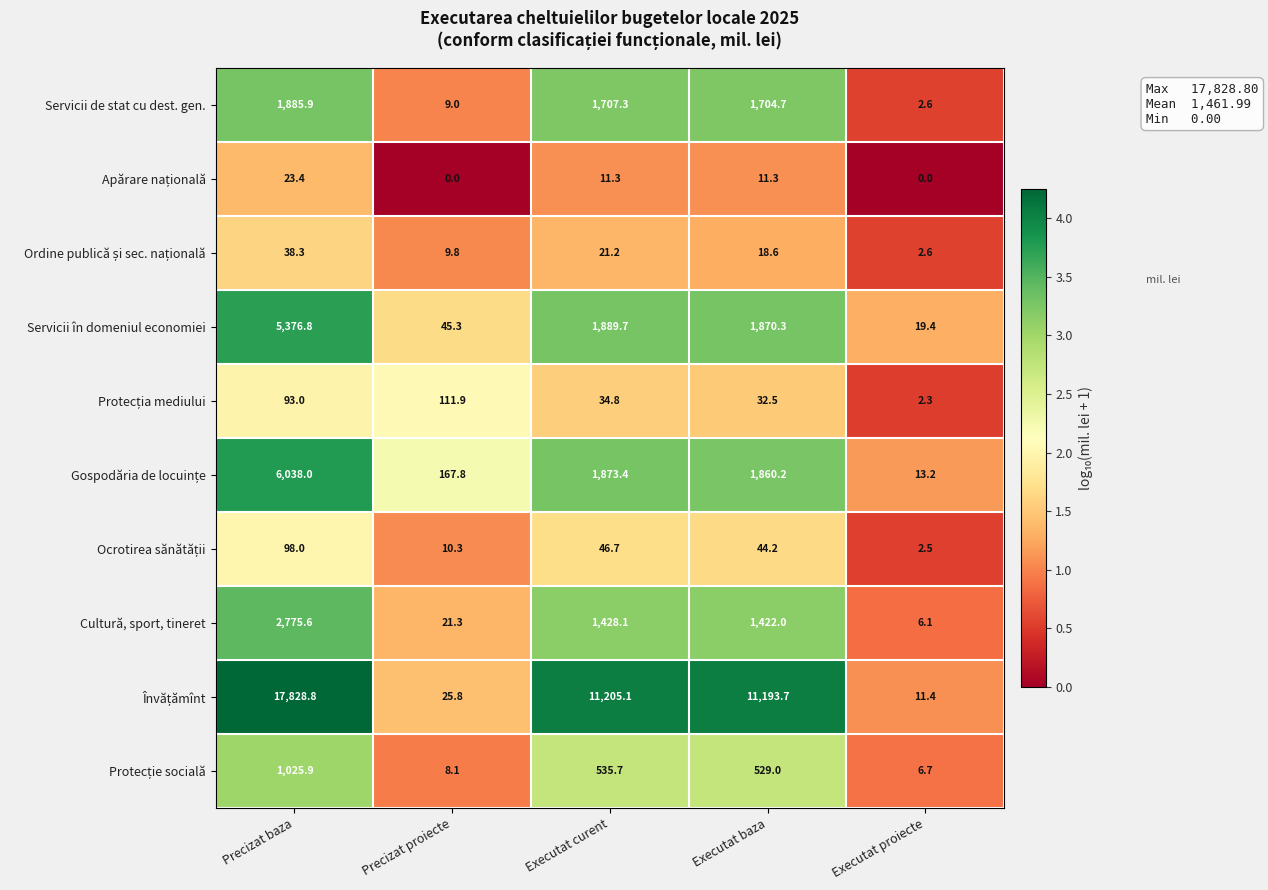

Rank the categories by Servicii de stat cu dest. gen. value from lowest to highest.

Executat proiecte, Precizat proiecte, Executat baza, Executat curent, Precizat baza